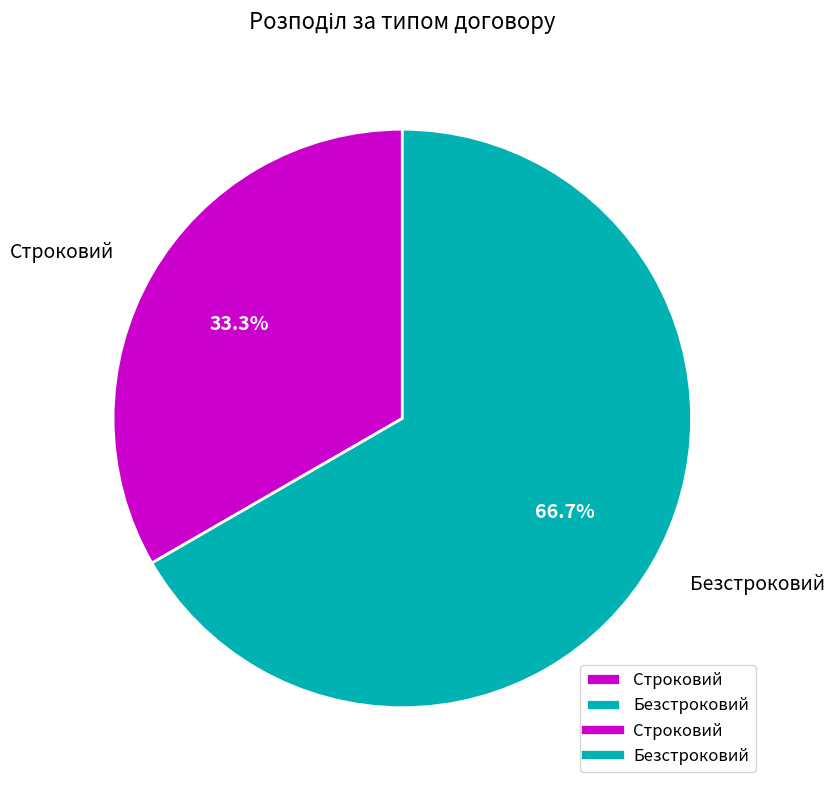

What percentage is the Строковий slice, to the nearest percent?

33%